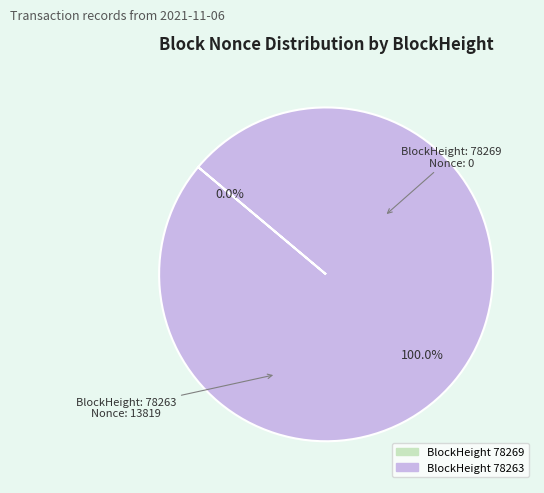

What is the smallest slice in the pie chart?

78269